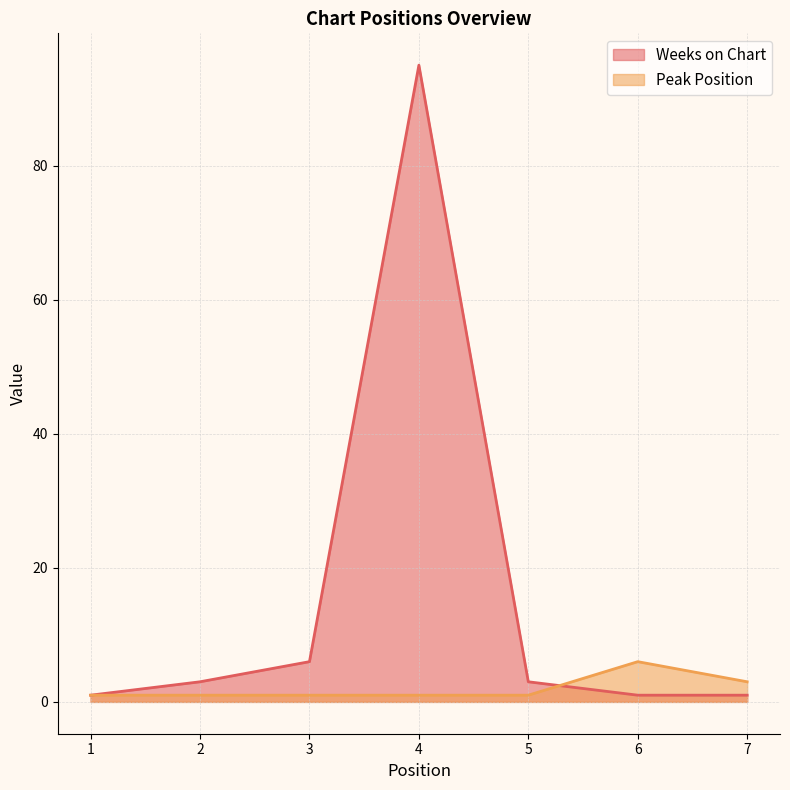

What is the value of the Weeks on Chart point at the 5th from the left?

3